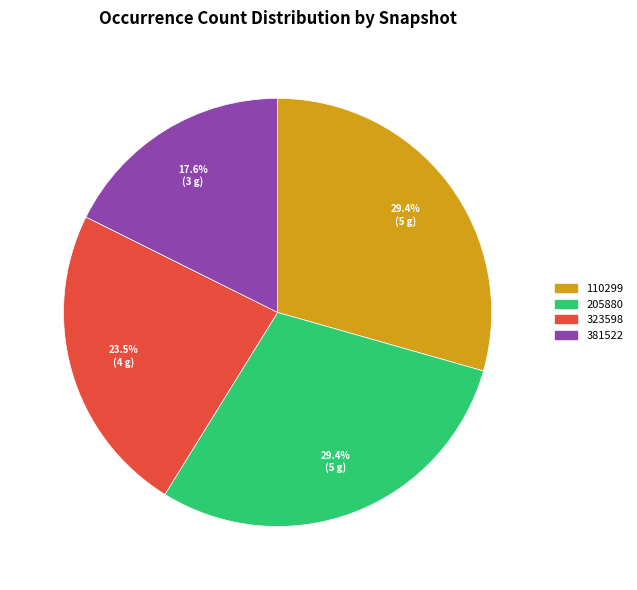

What is the smallest slice in the pie chart?

381522